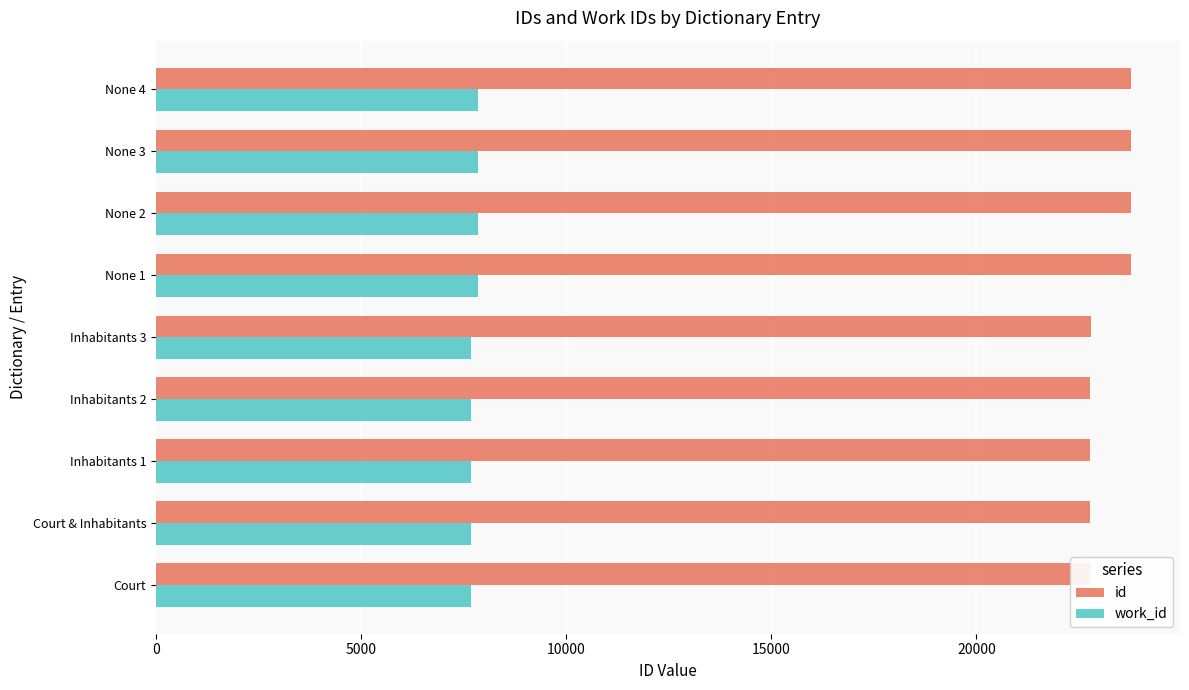

Is it true that work_id equals 7863 at None 4?

True